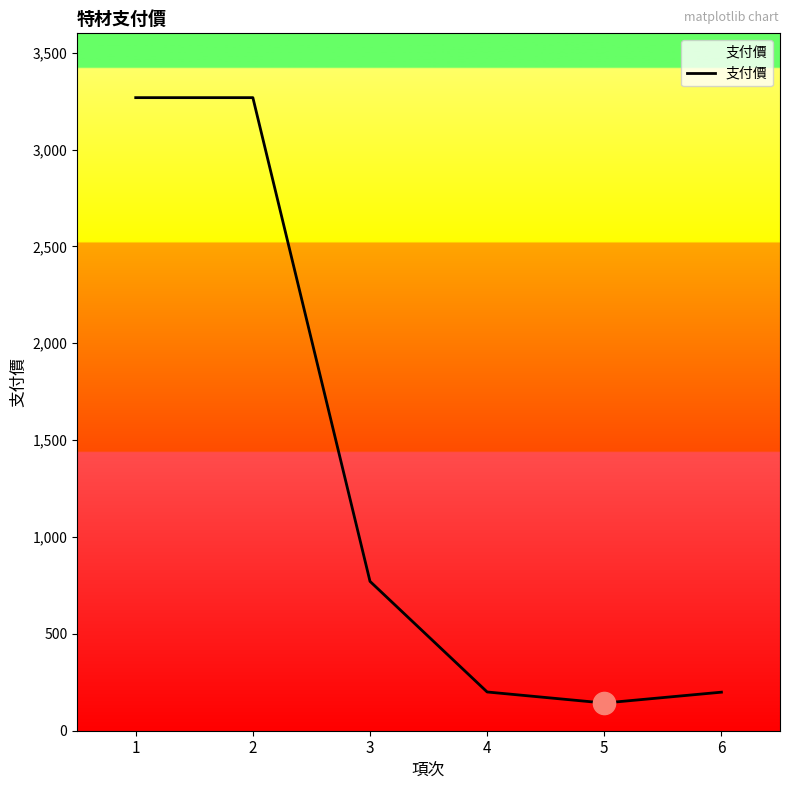

Does the chart have visible grid lines?

No